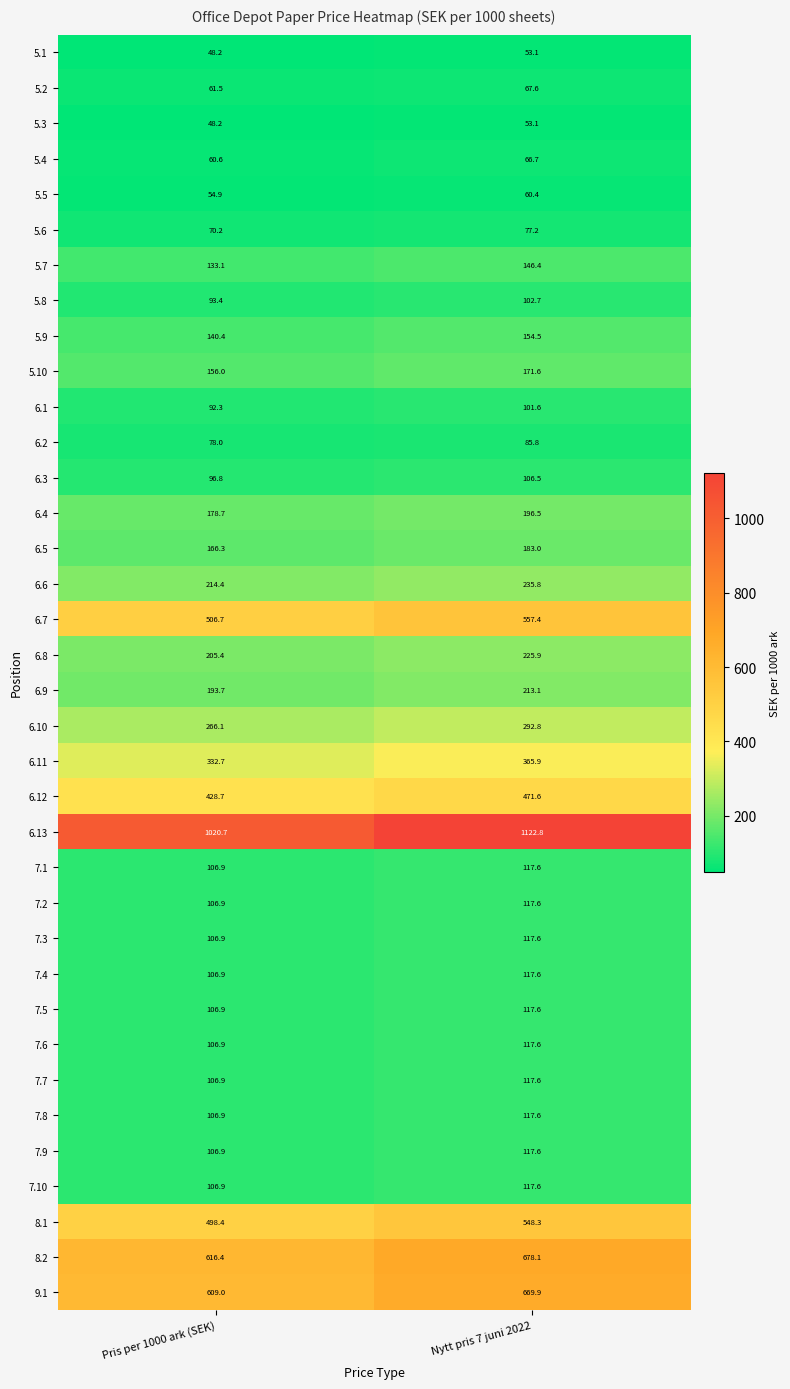

At which label is 7.8 closest to 112?

Pris per 1000 ark (SEK)